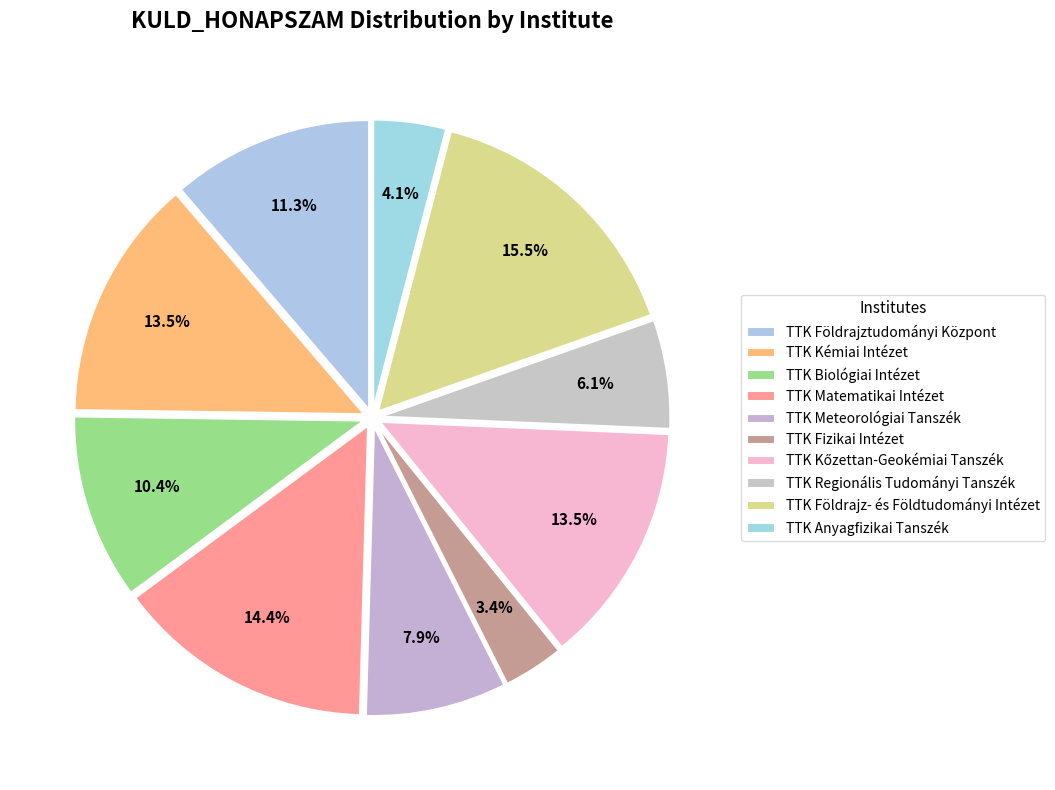

How many slices are in this pie chart?

10